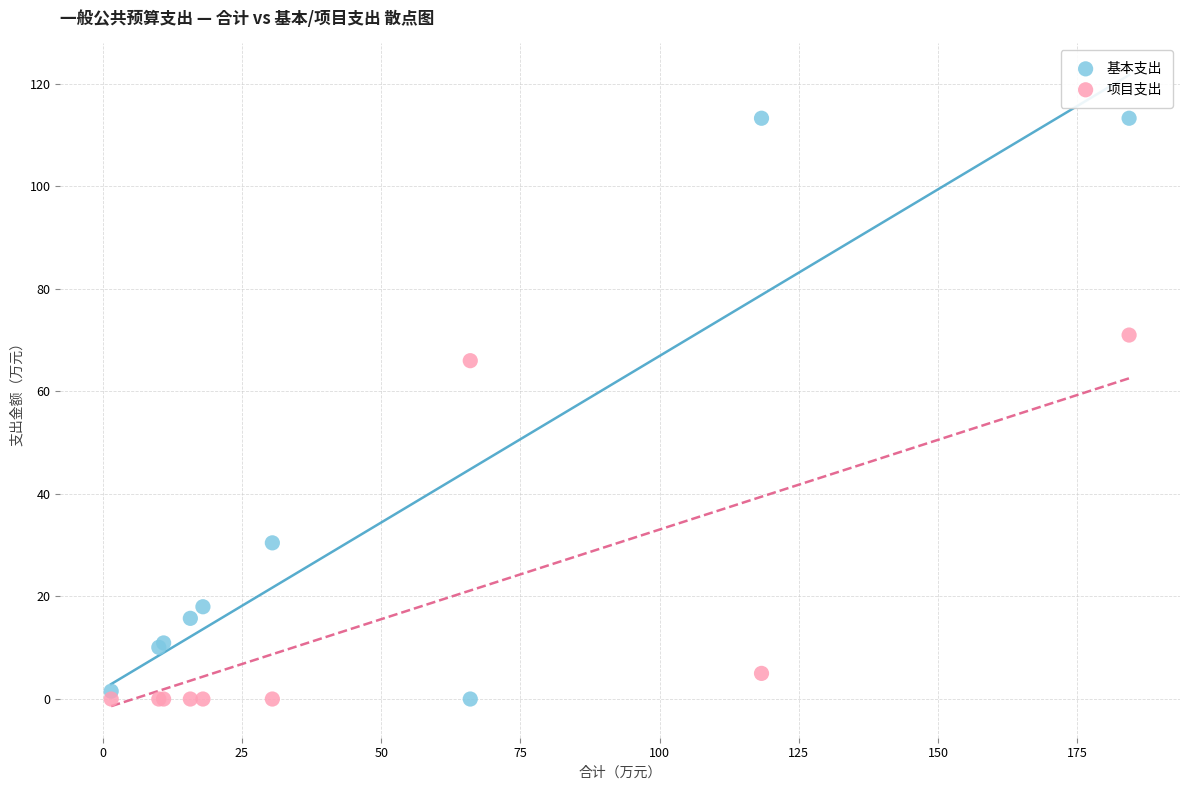

Which series has the largest Y range (max minus min)?

基本支出